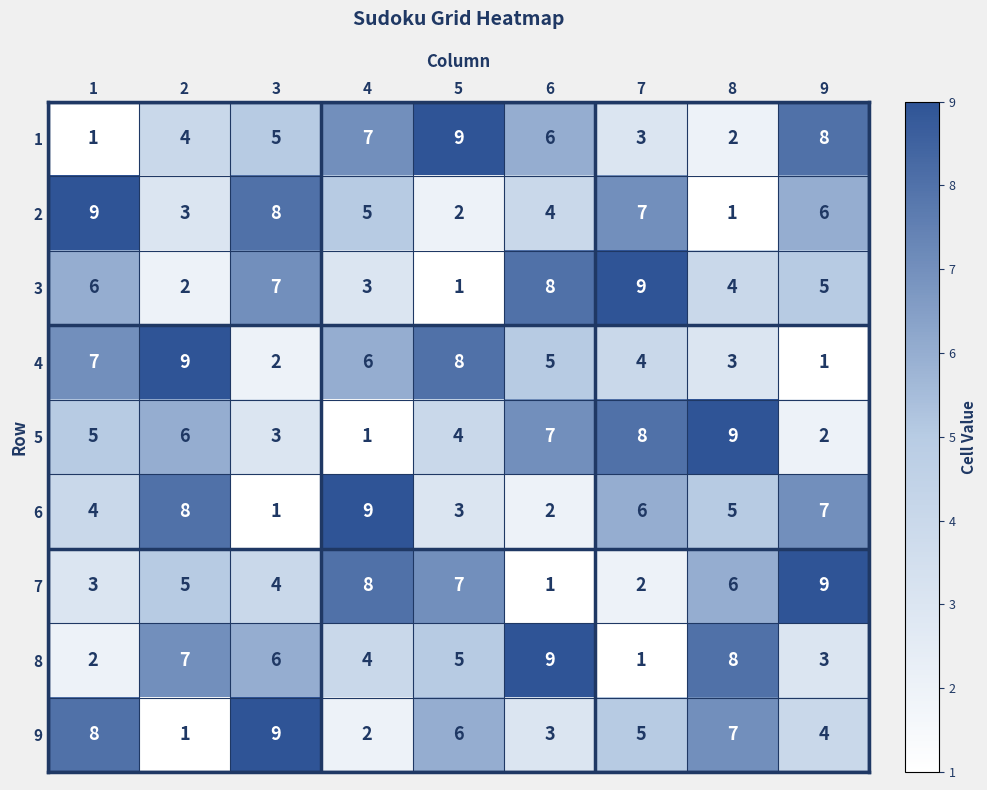

What is the difference between the maximum and minimum values in the 4 series?

8